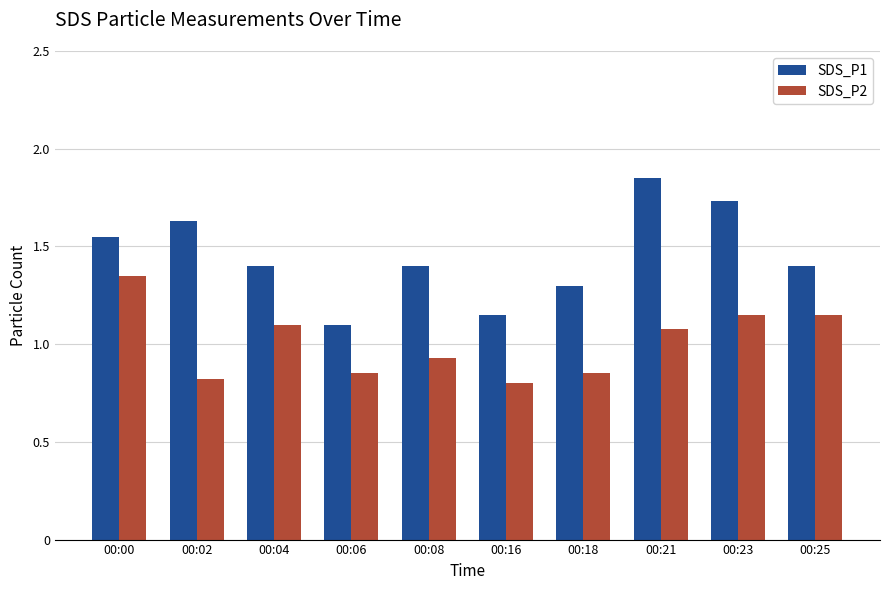

How many groups of bars are there?

10